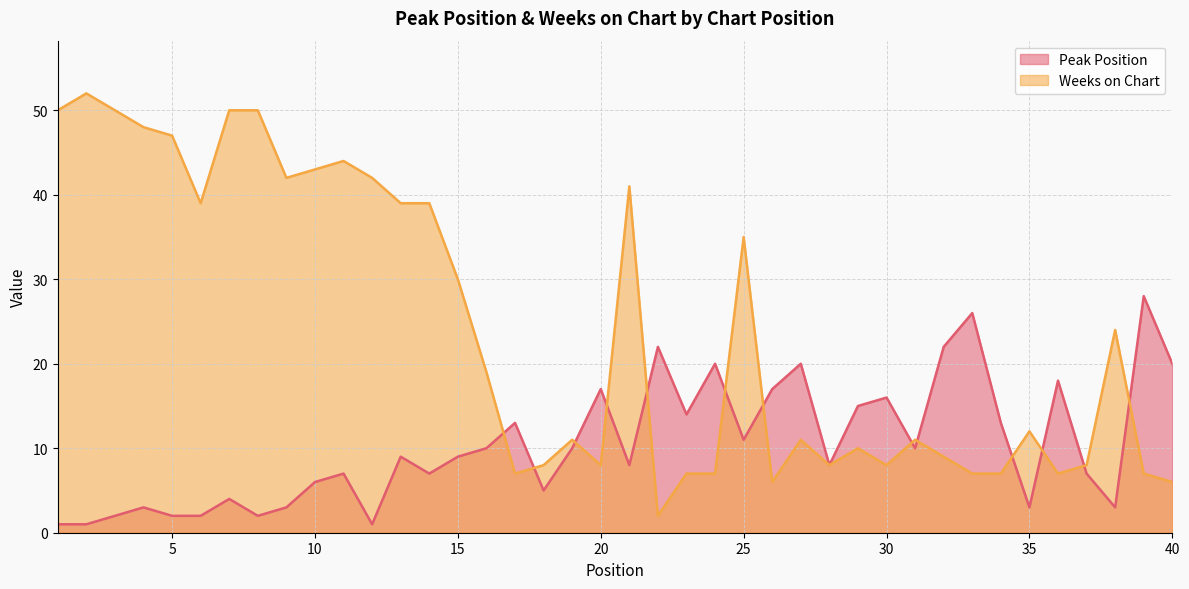

Which series has the largest range (max minus min)?

Weeks on Chart